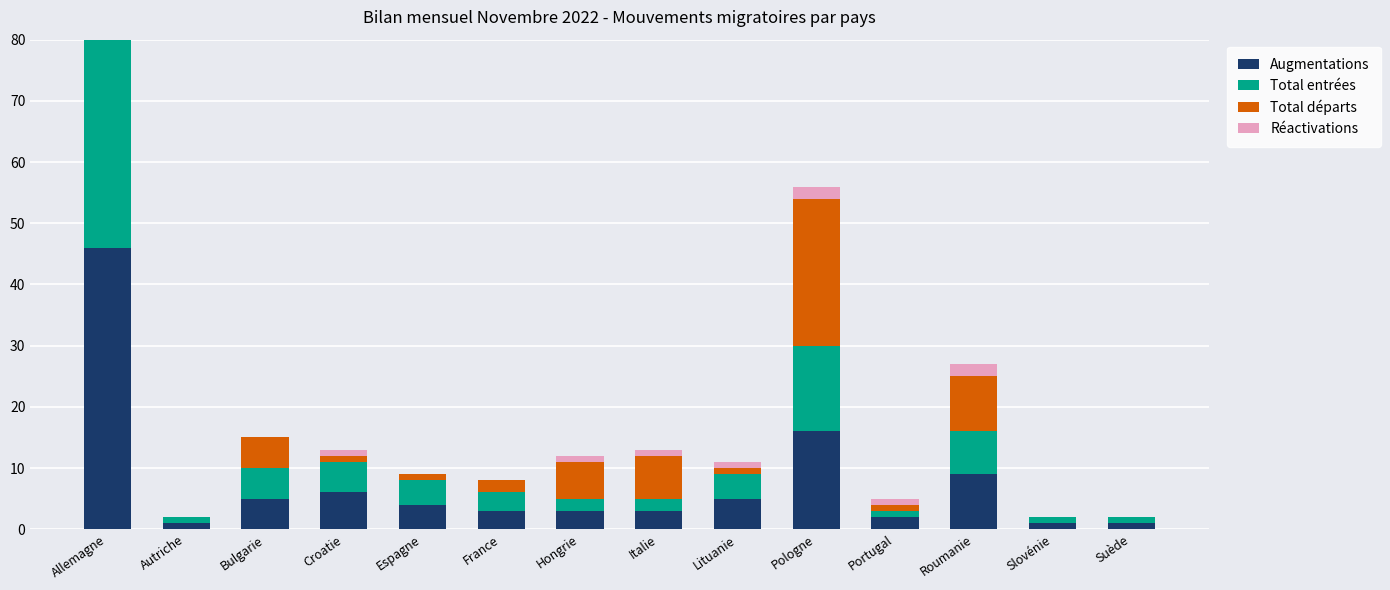

At which label is Total départs closest to 15?

Roumanie